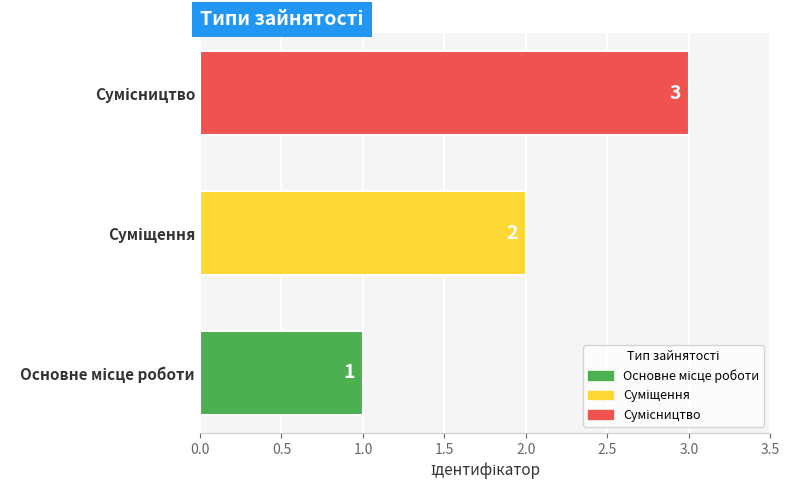

What is the greatest value displayed?

3